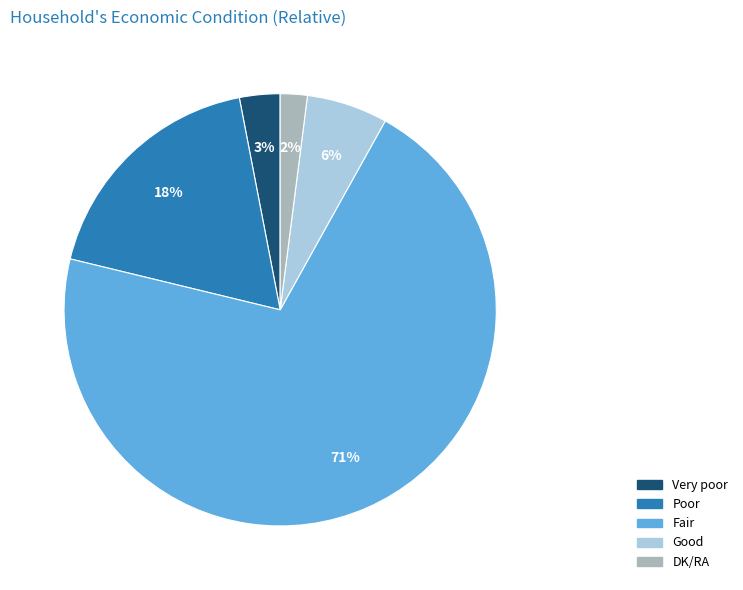

Does any single category account for the majority?

Yes